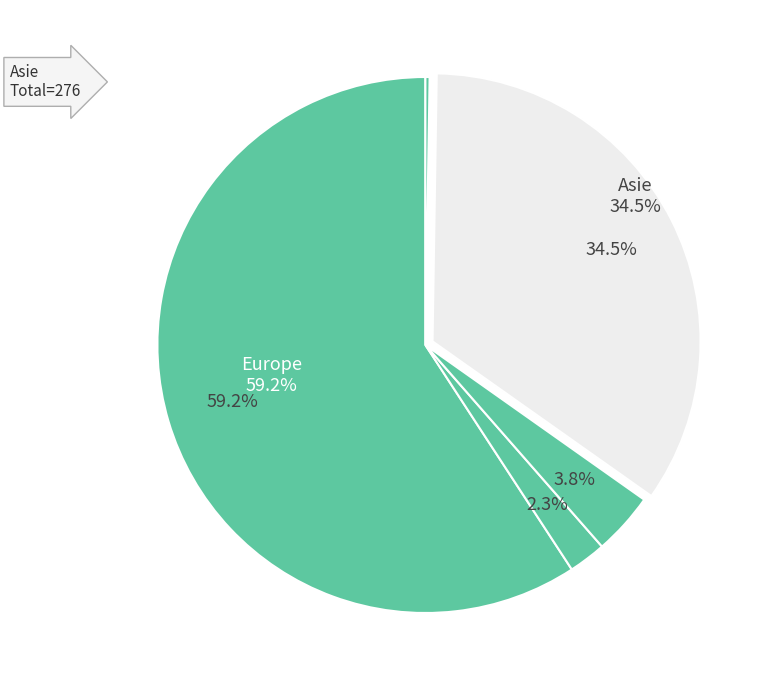

What portion of the pie excludes Amérique?

96.2%